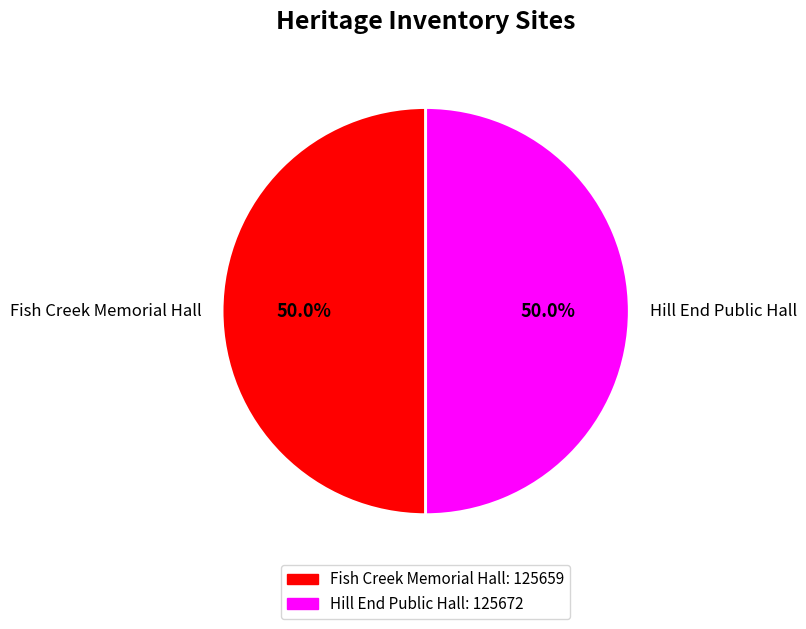

Approximately how many times larger is the value at Fish Creek Memorial Hall compared to Hill End Public Hall?

1.0